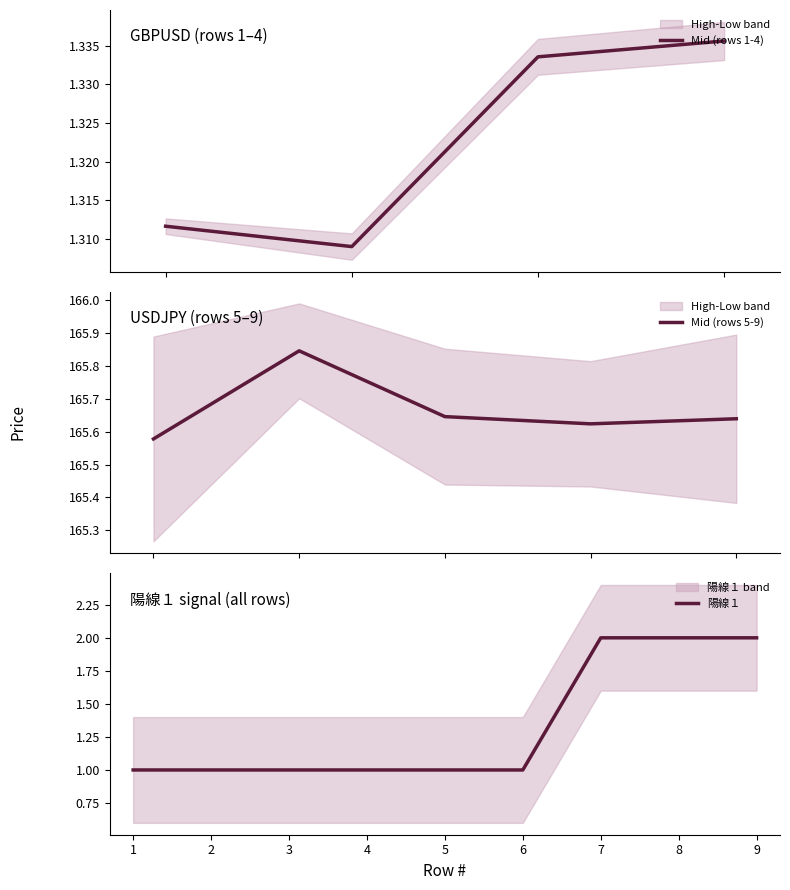

True or false: Low (col_9) and High (col_8) intersect in this chart.

False